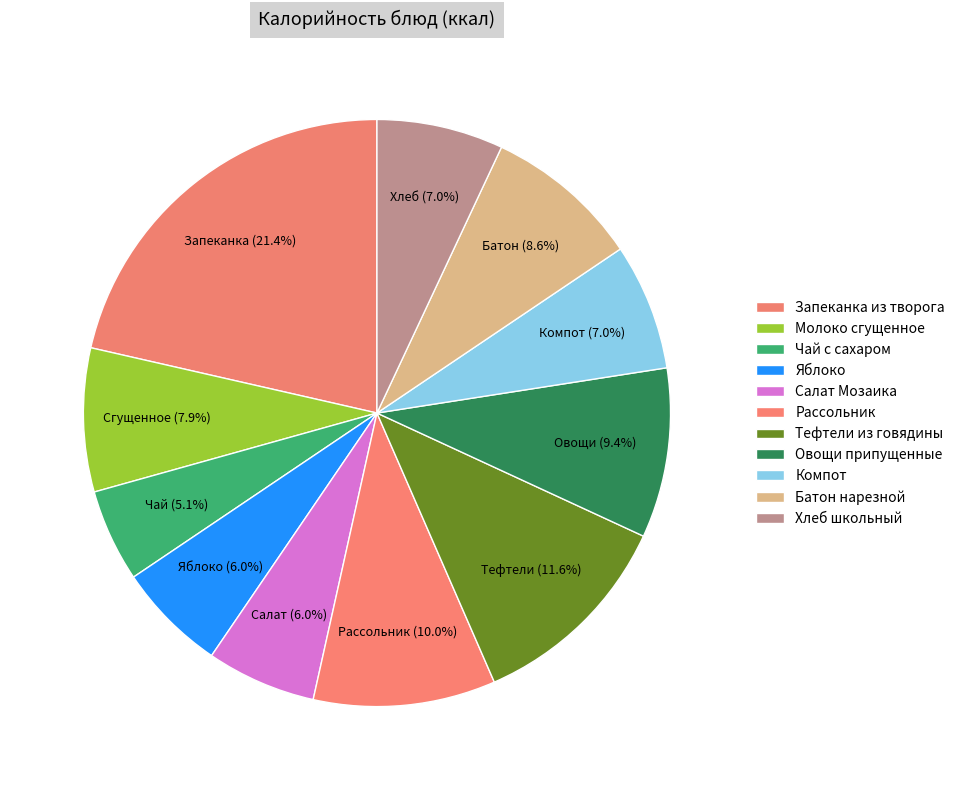

What is the smallest slice in the pie chart?

Чай с сахаром